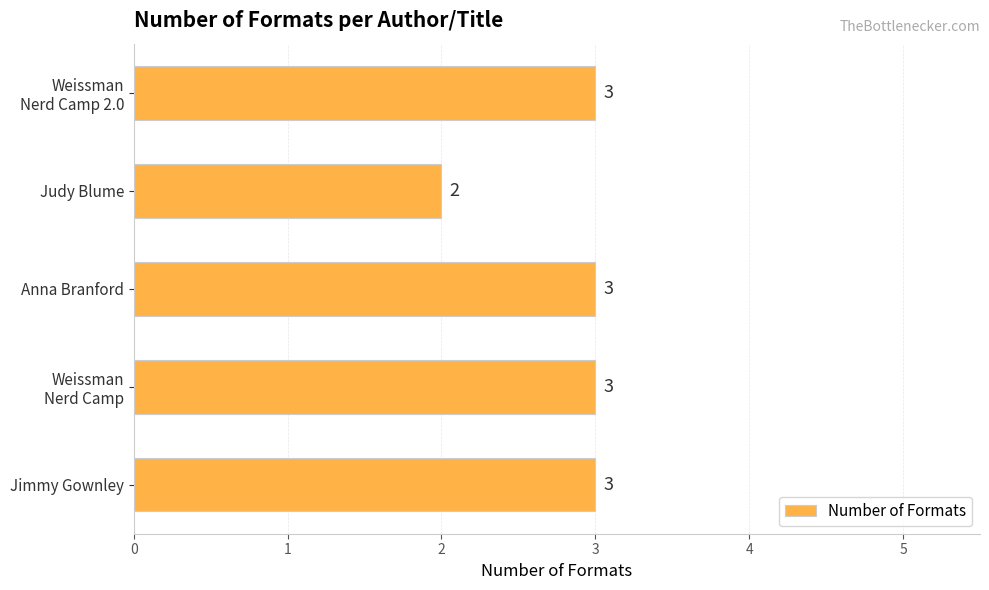

True or false: the data shows 2 at Judy Blume.

True